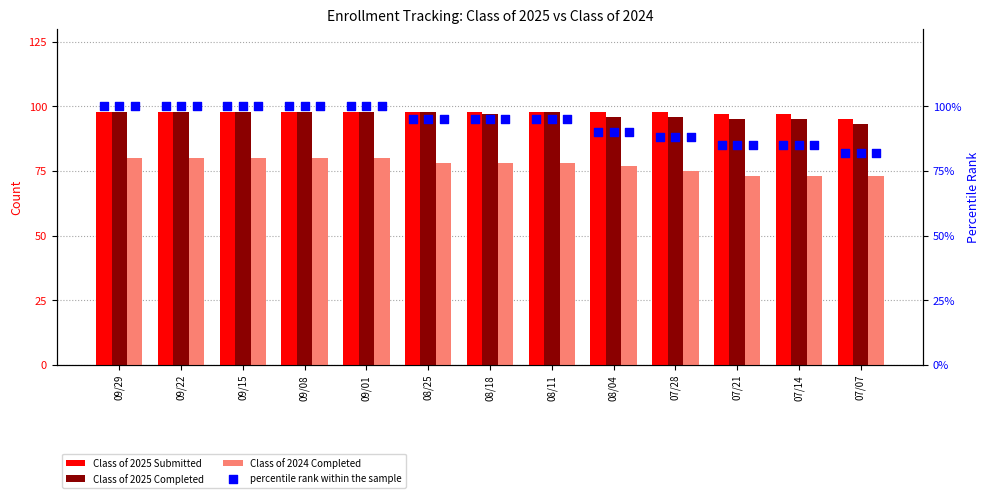

What are all the series names shown in the legend?

Class of 2025 Submitted, Class of 2025 Completed, Class of 2024 Completed, percentile rank within the sample